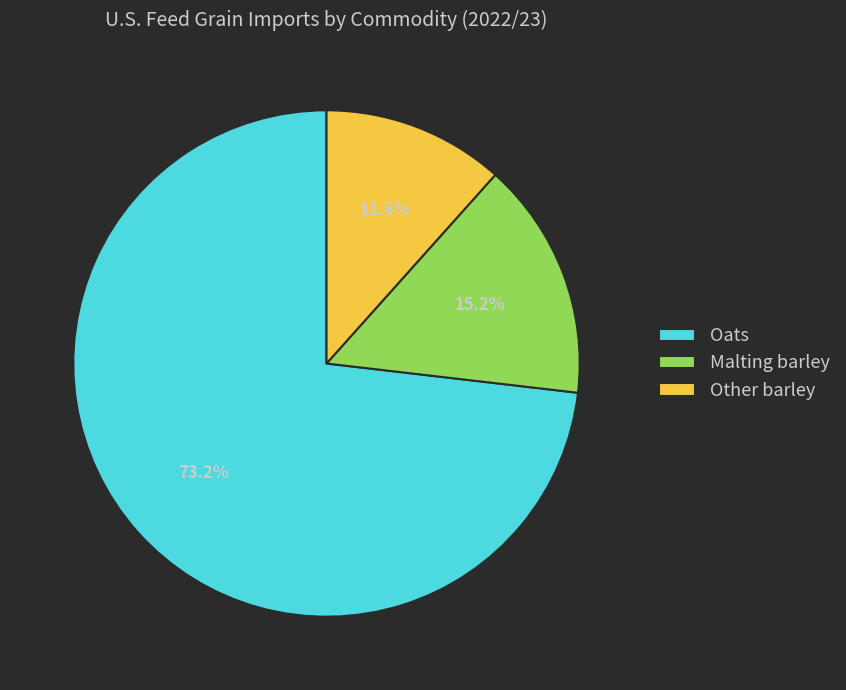

The Other barley slice represents 1% of the pie. True or false?

False